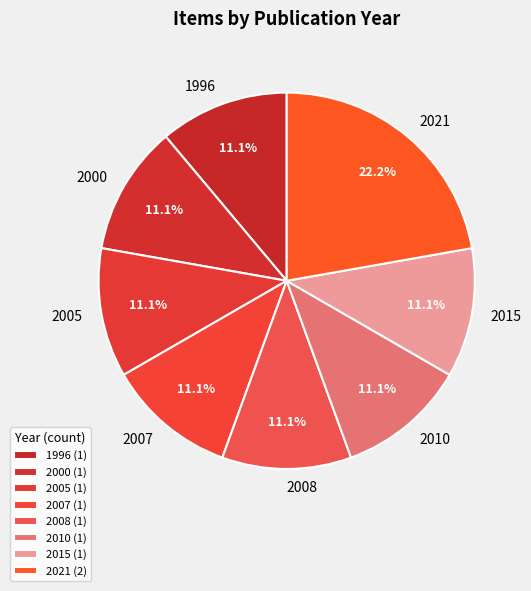

Is there a majority slice in this chart?

No